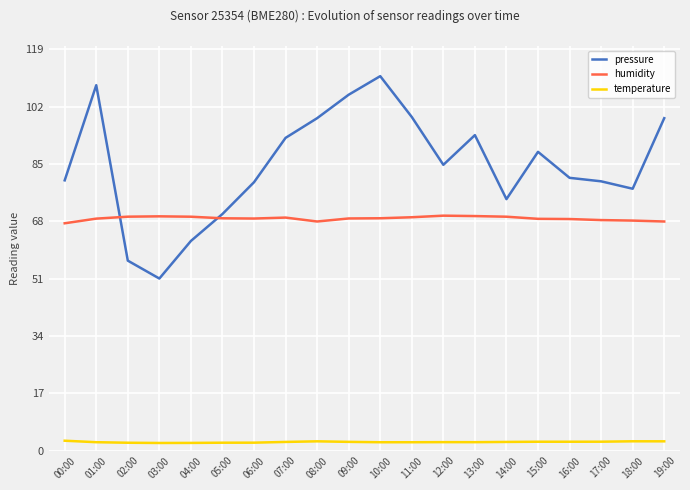

What is the spread (max minus min) of values at 10:00?

108.5